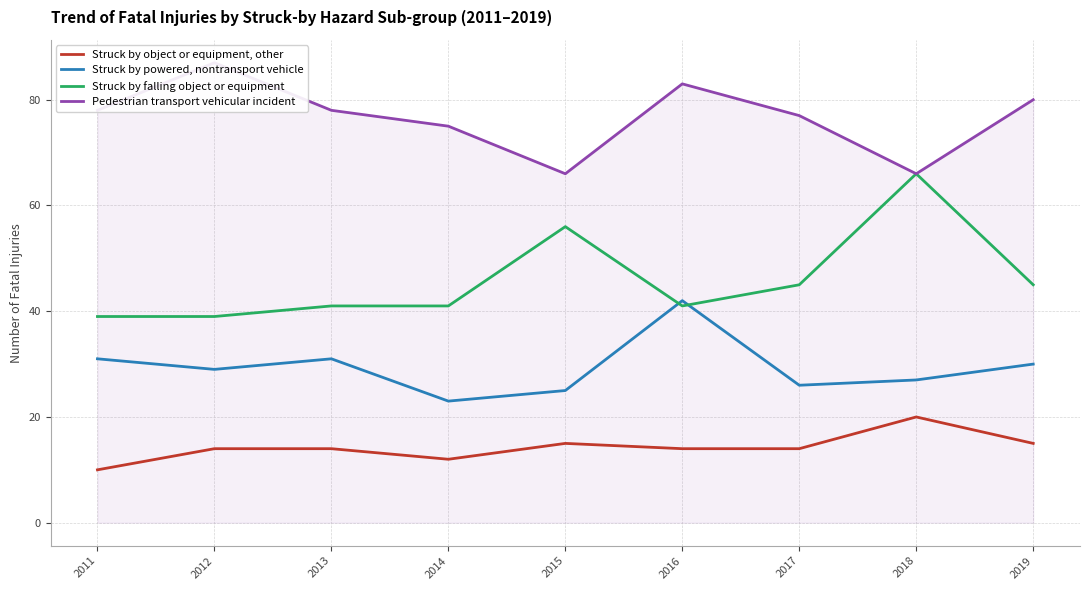

What is the value of the Pedestrian transport vehicular incident point at the 1st from the left?

78